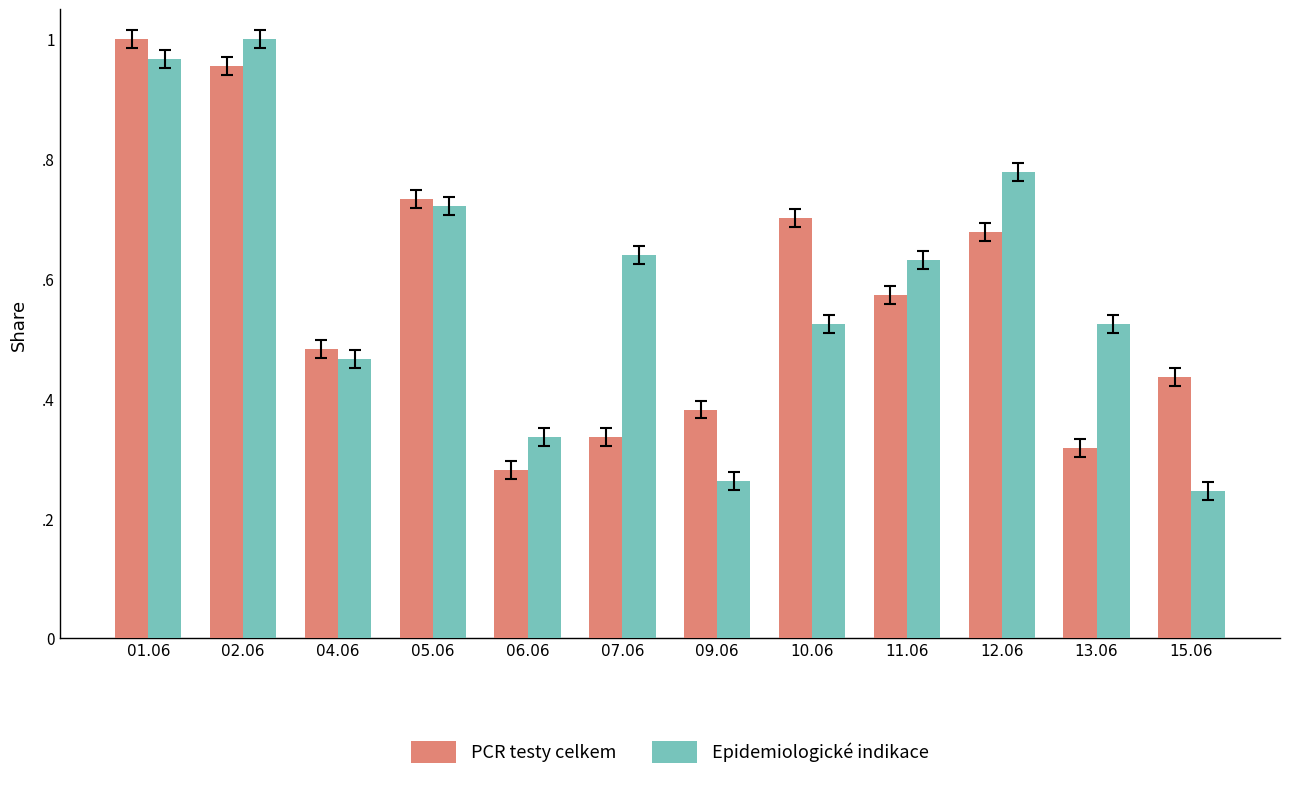

Is it true that PCR testy celkem equals 0.6 at 09.06?

False